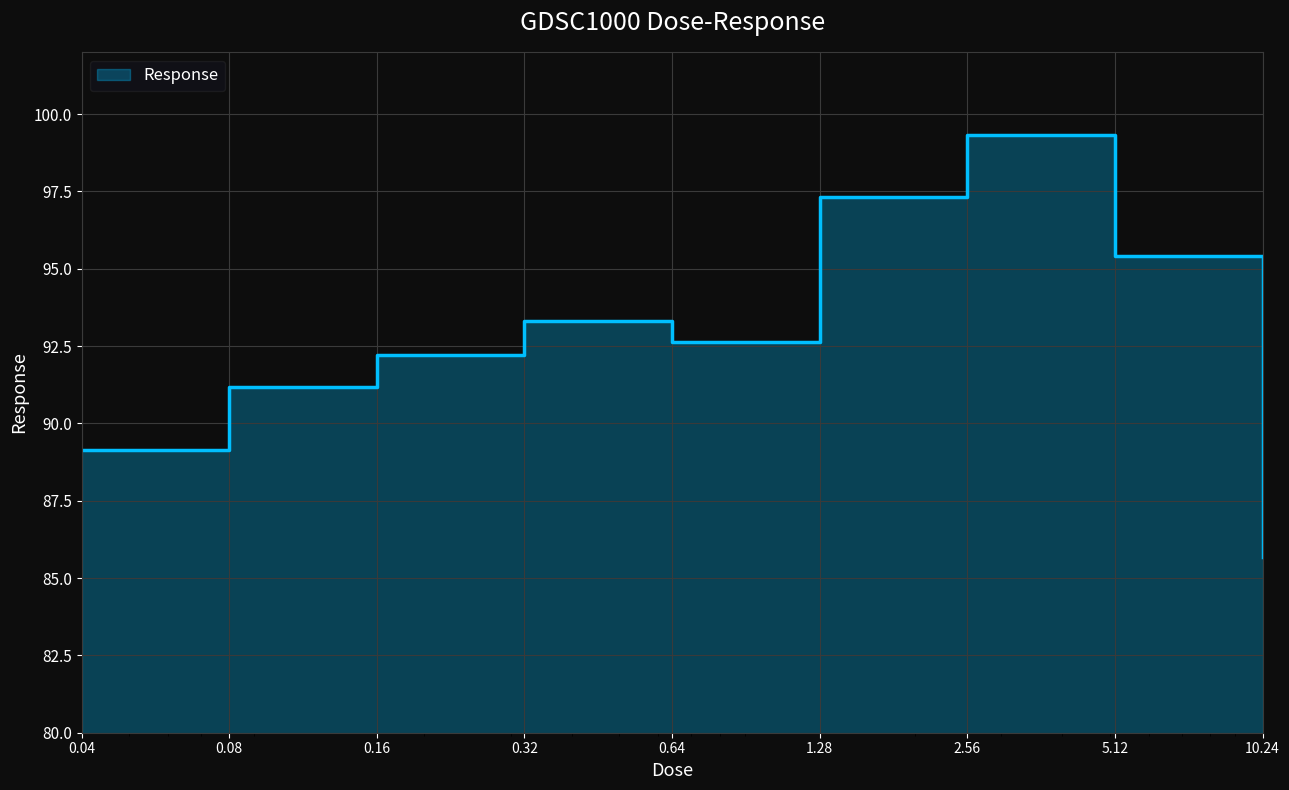

List the labels in order of value, largest first.

2.56, 1.28, 5.12, 0.32, 0.64, 0.16, 0.08, 0.04, 10.24